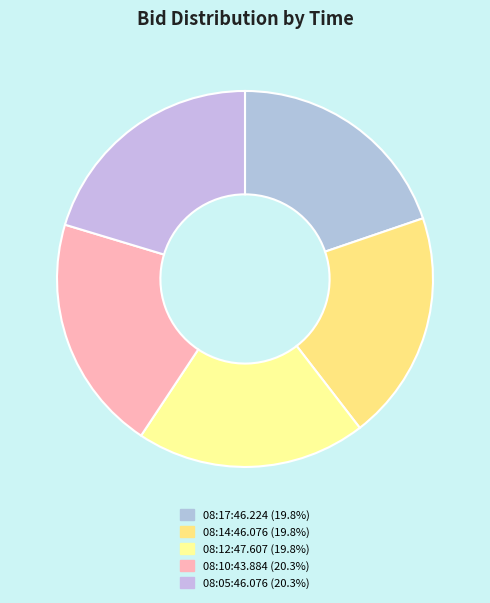

Is it true that 08:10:43.884 is 28% of the pie?

False